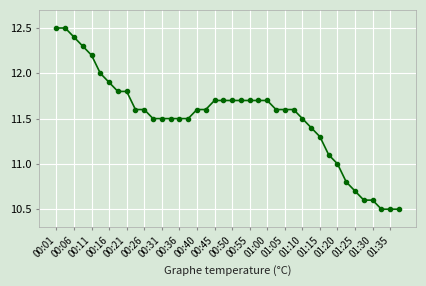

What is the sum of all values?

460.5